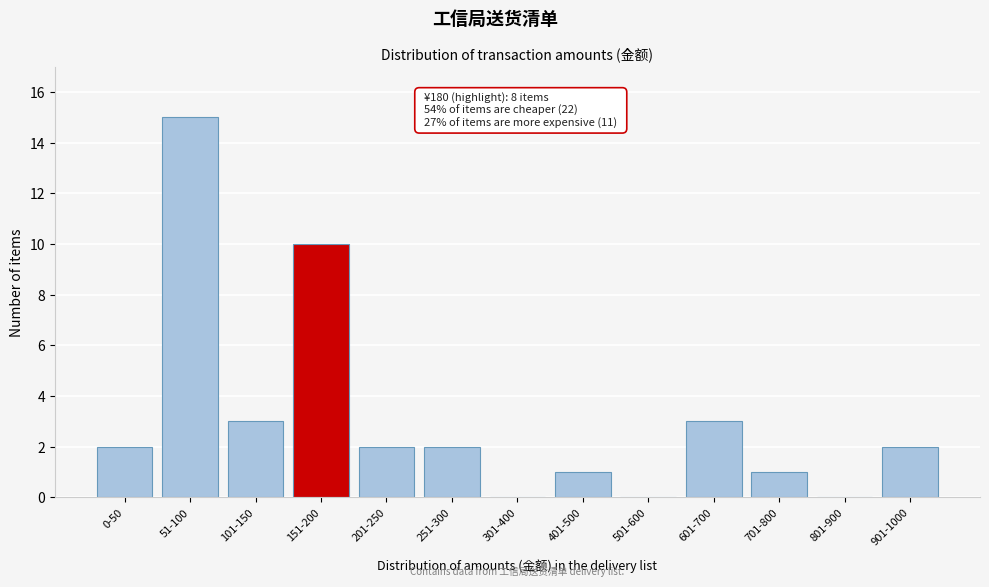

Reading left to right, transcribe all the data shown in this chart.

0-50=2	51-100=15	101-150=3	151-200=10	201-250=2	251-300=2	301-400=0	401-500=1	501-600=0	601-700=3	701-800=1	801-900=0	901-1000=2